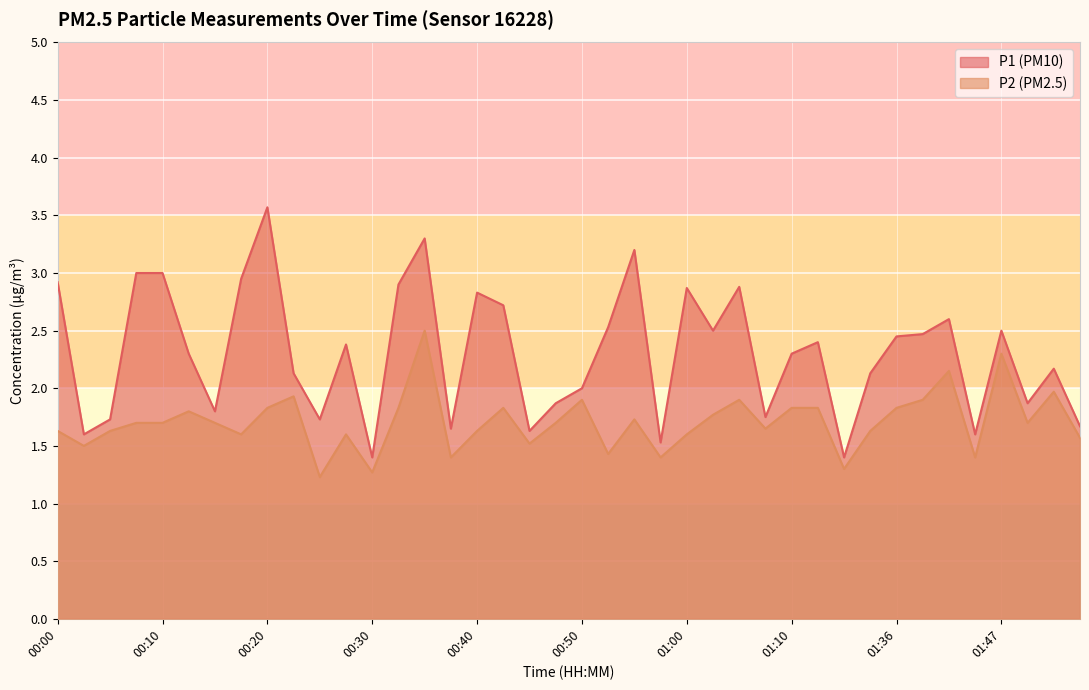

What is the sum of the P2 values at 00:40 and 01:31?

2.9